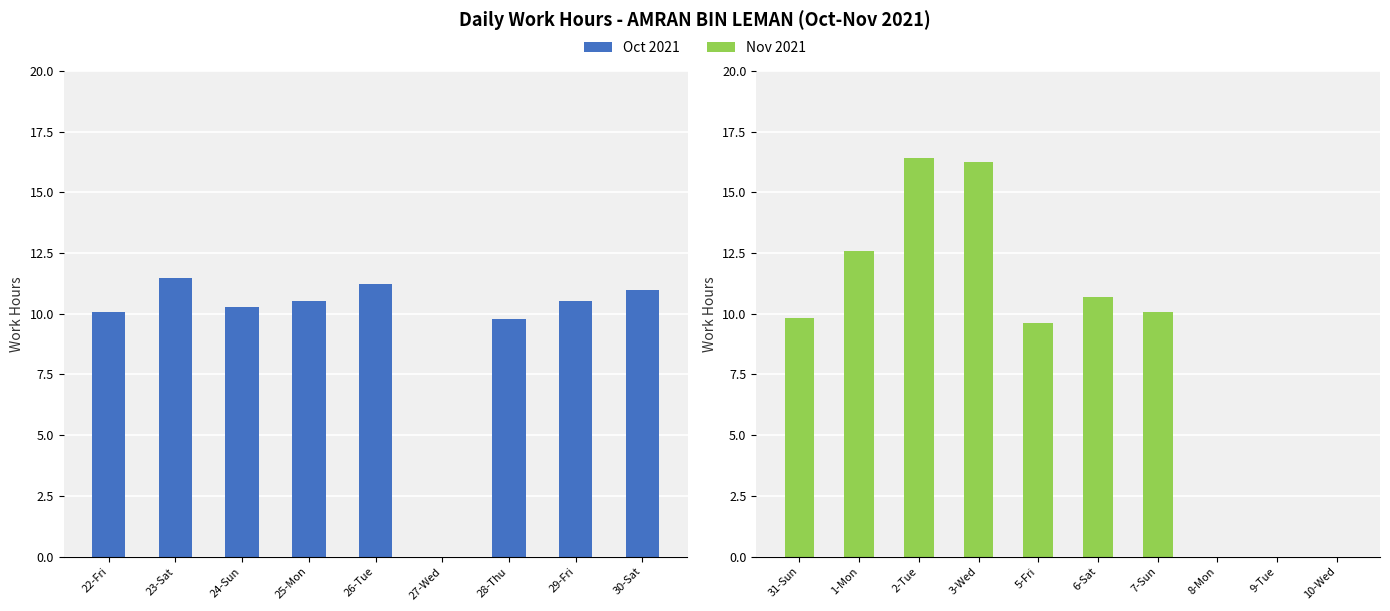

Is it true that the value at 25-Mon is 15.6?

False